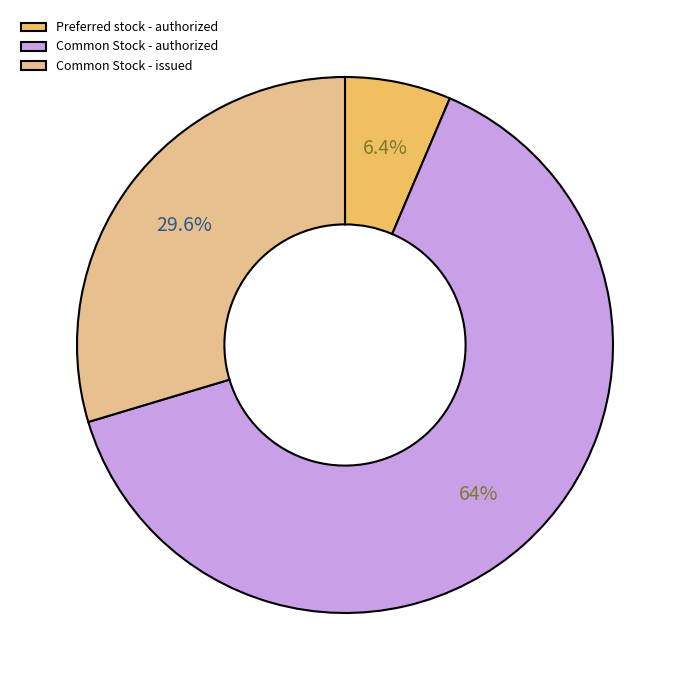

Which slice is the largest?

Common Stock - authorized